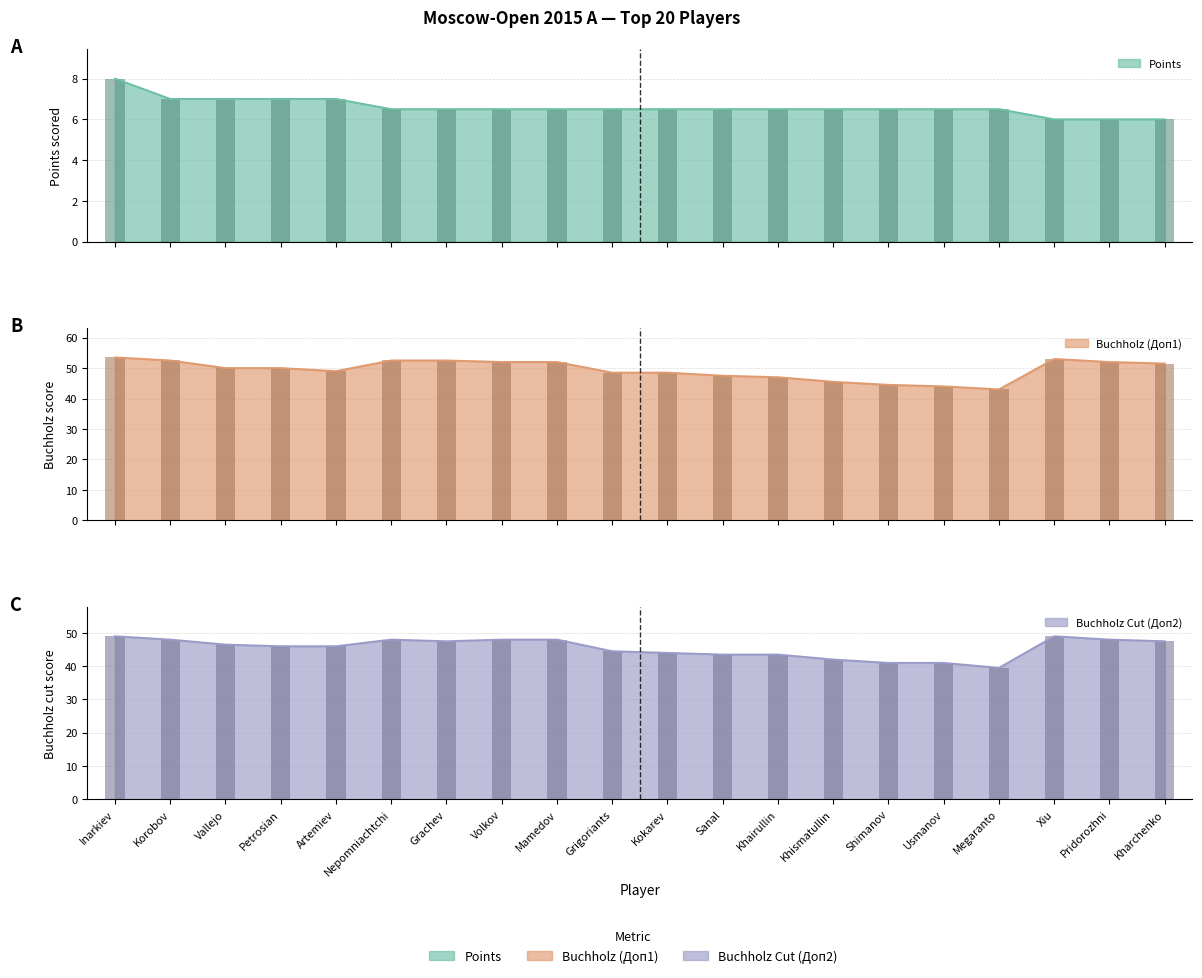

Which series changed the most between Korobov and Vallejo?

Buchholz (Доп1)